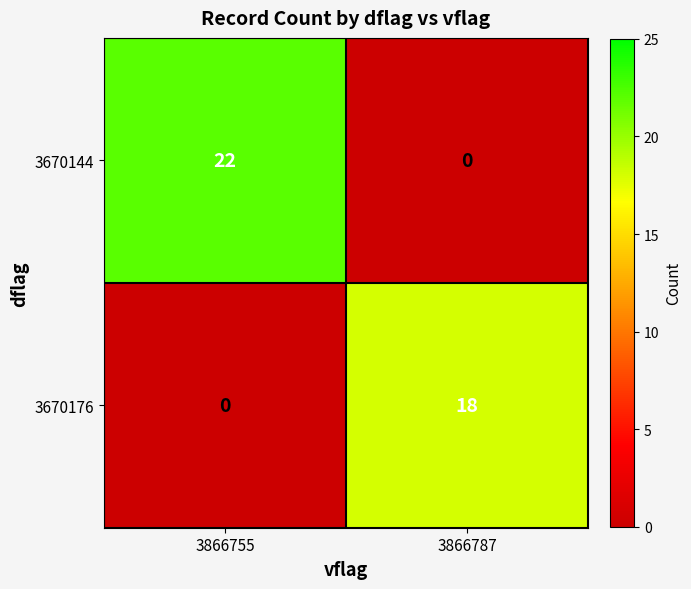

What is the difference between the maximum and minimum values in the 3670144 series?

22